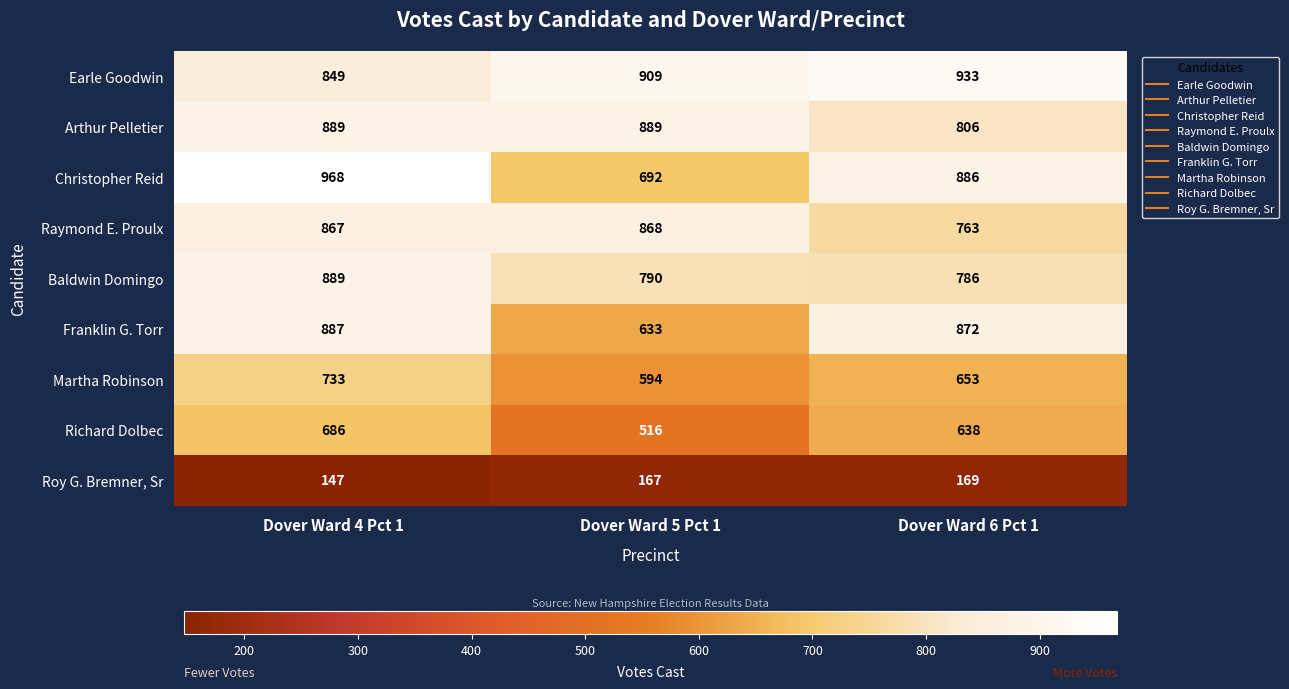

Which series has the largest total across all categories?

Earle Goodwin